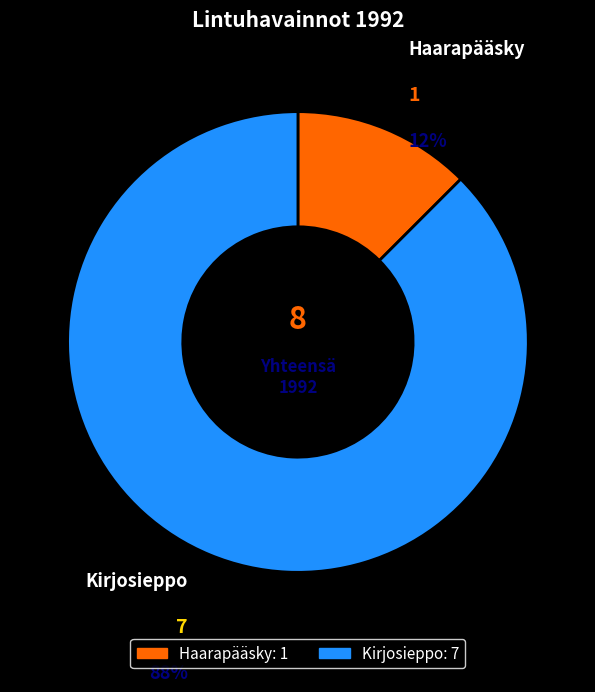

Combined, do Kirjosieppo and Haarapääsky account for over 50%?

Yes